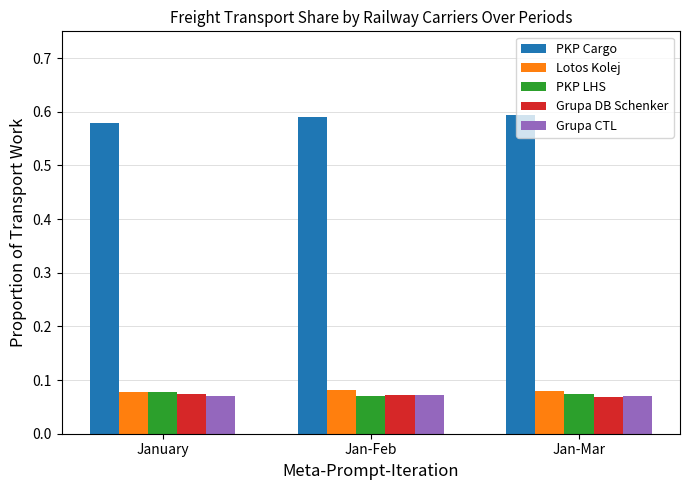

Count the PKP Cargo values in the range 0 to 1.

3